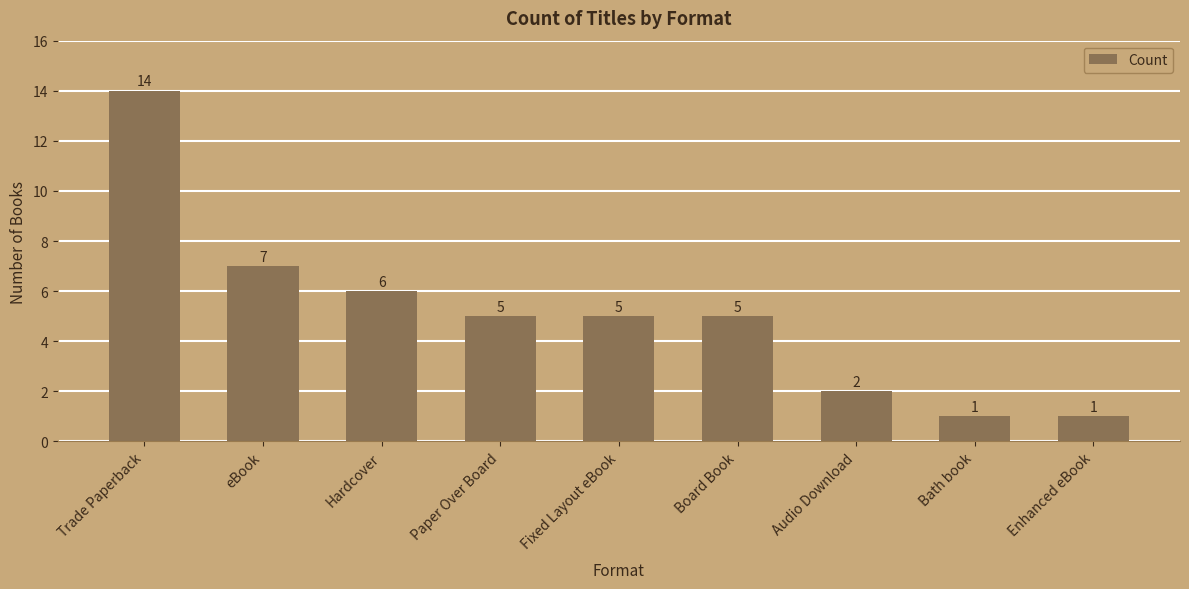

Which has a higher value, Fixed Layout eBook or Trade Paperback?

Trade Paperback